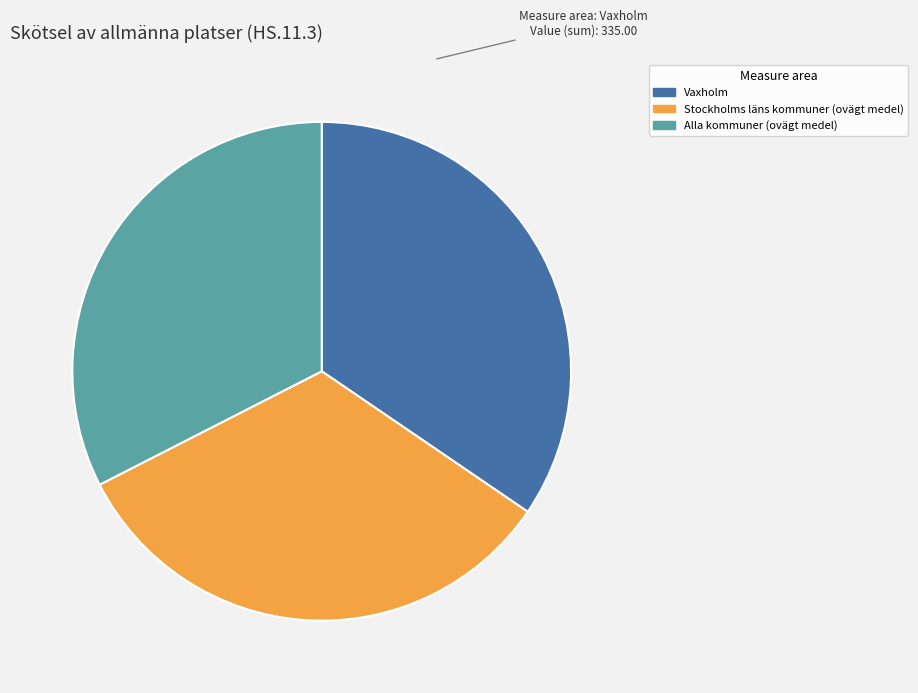

Does any single category account for the majority?

No